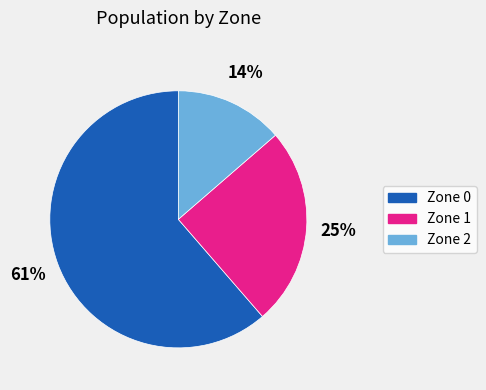

Is there a majority slice in this chart?

Yes